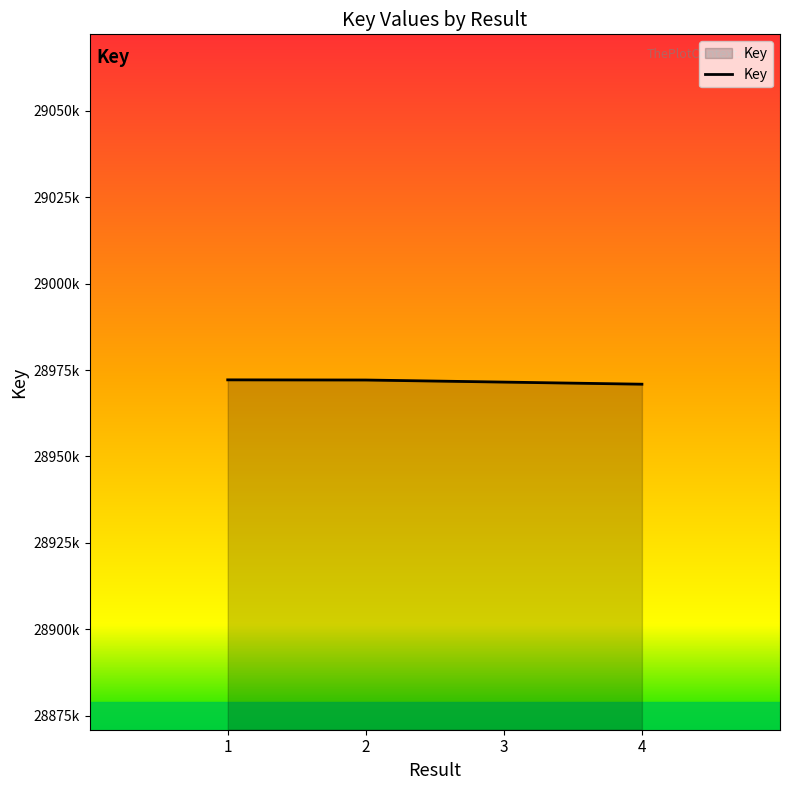

What is the difference between the maximum and minimum values?

1258